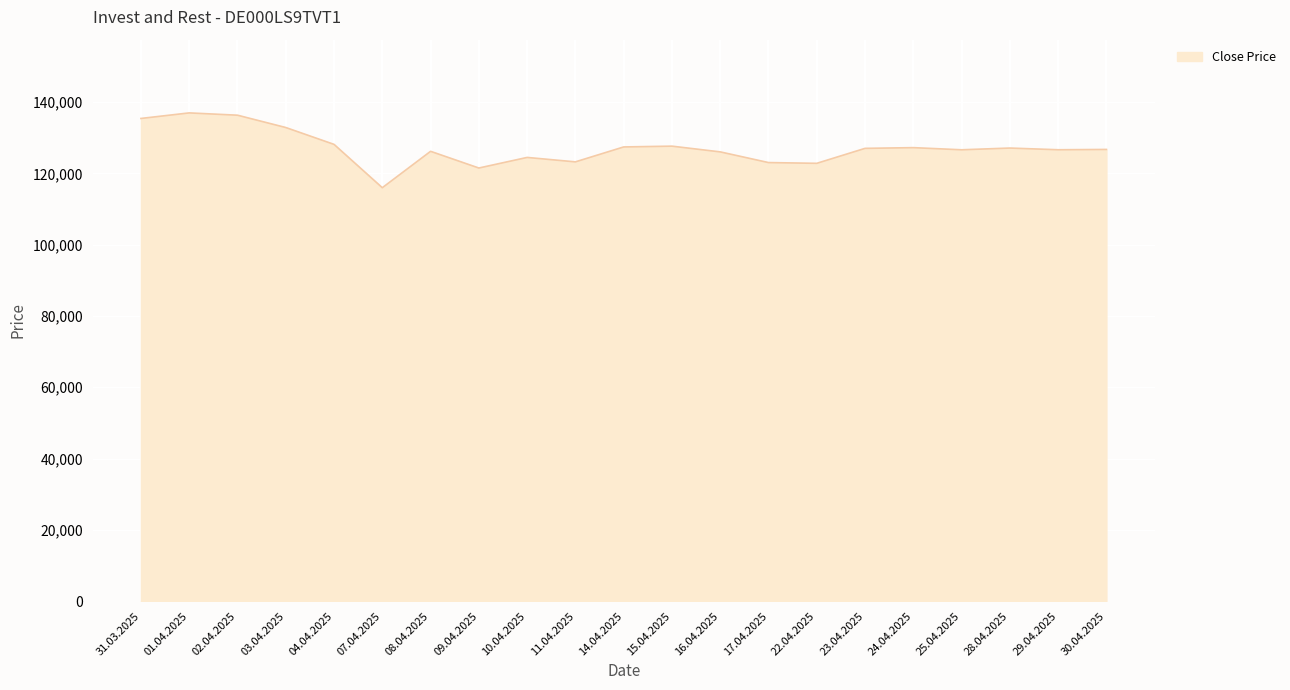

What is the difference between the values at 04.04.2025 and 30.04.2025?

1419